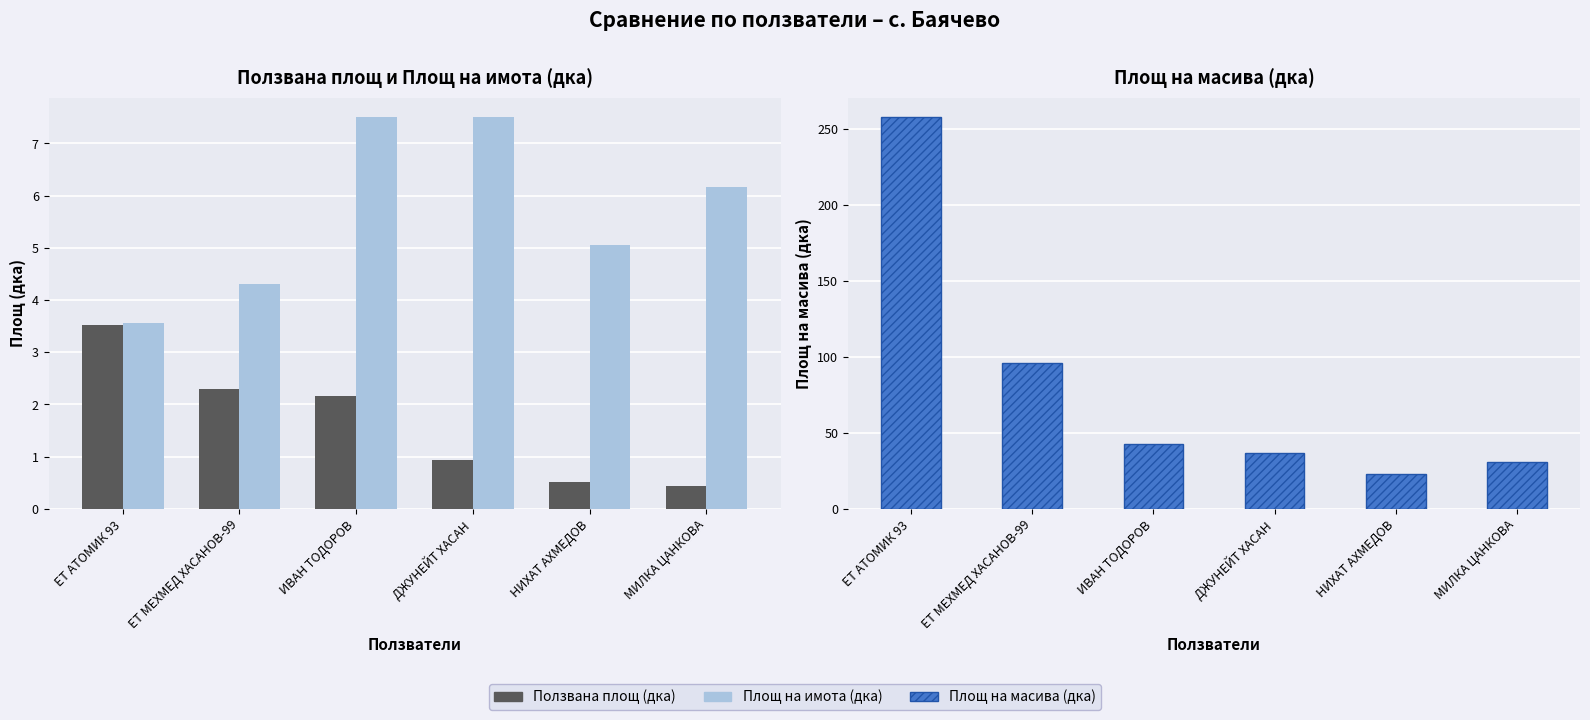

What is the spread (max minus min) of values at ДЖУНЕЙТ ХАСАН?

35.8